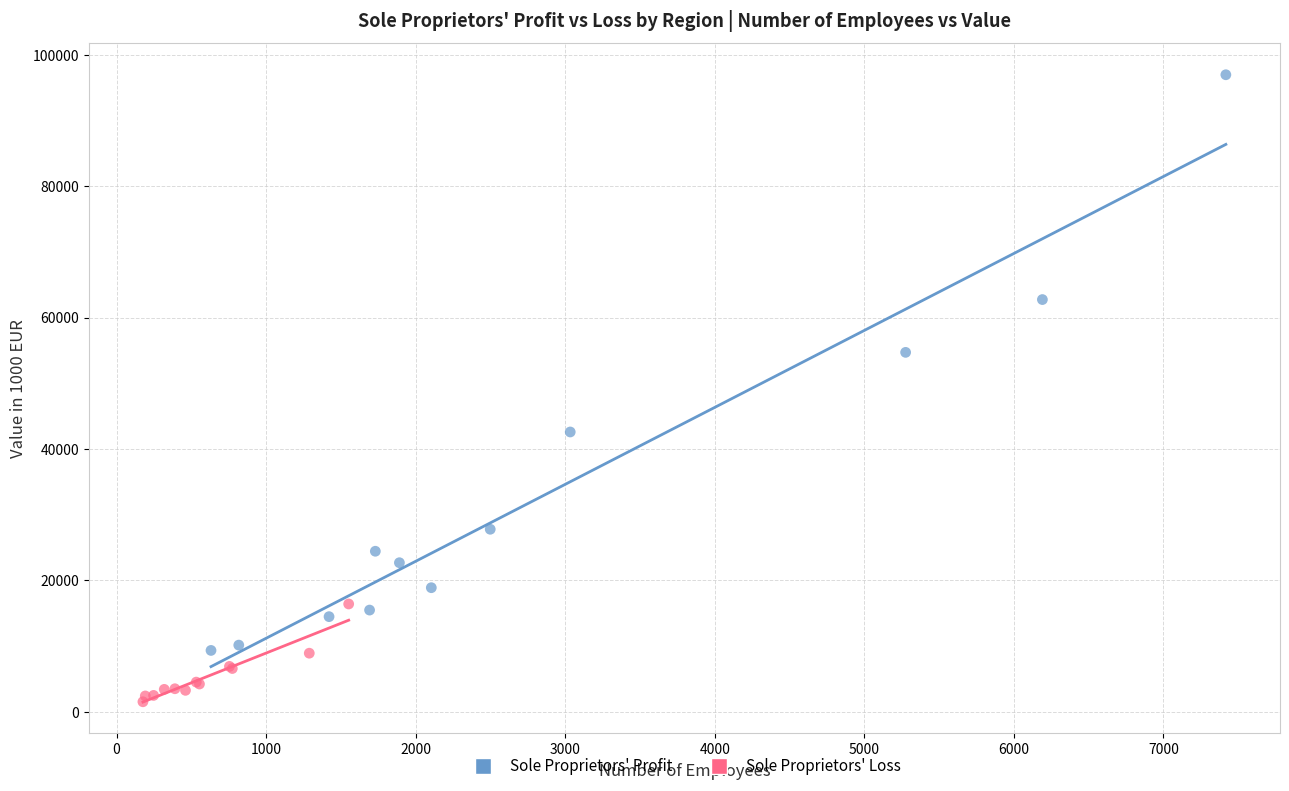

Which series reaches the maximum Y coordinate?

Sole Proprietors' Profit